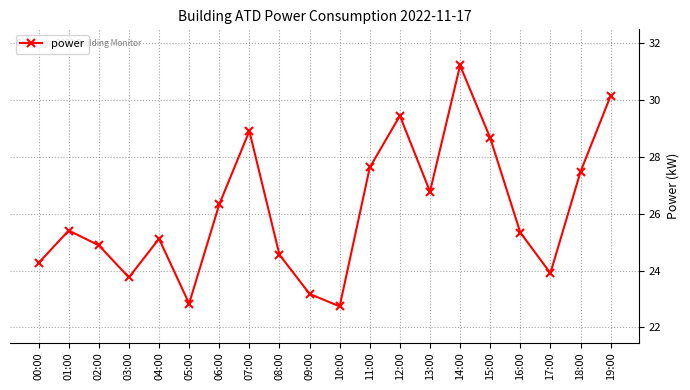

Does the chart have visible grid lines?

Yes